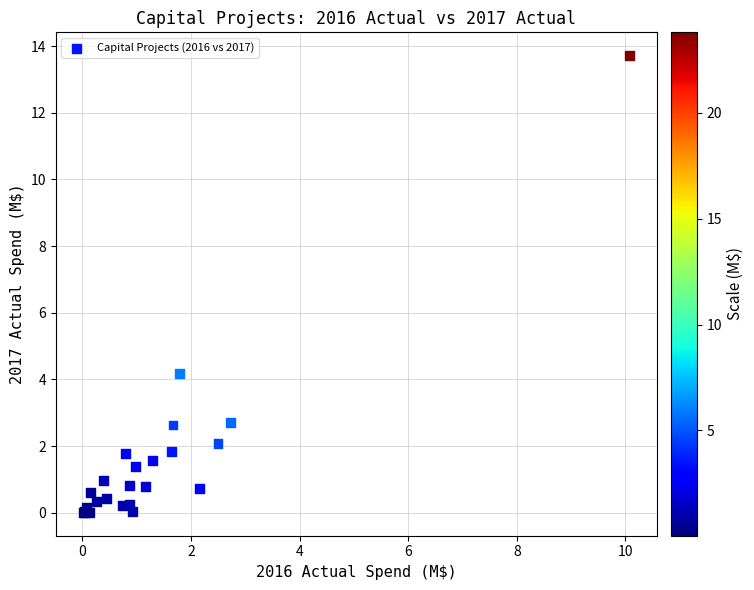

What Y value in the scatter plot is closest to 6?

4.2